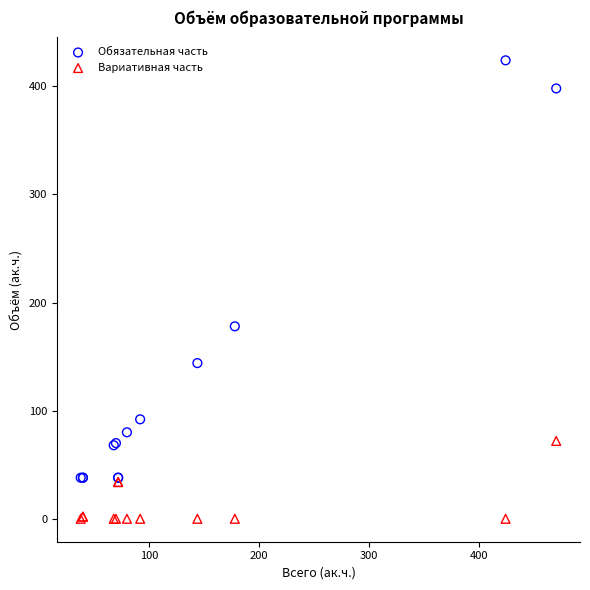

Which series reaches the maximum Y coordinate?

Обязательная часть